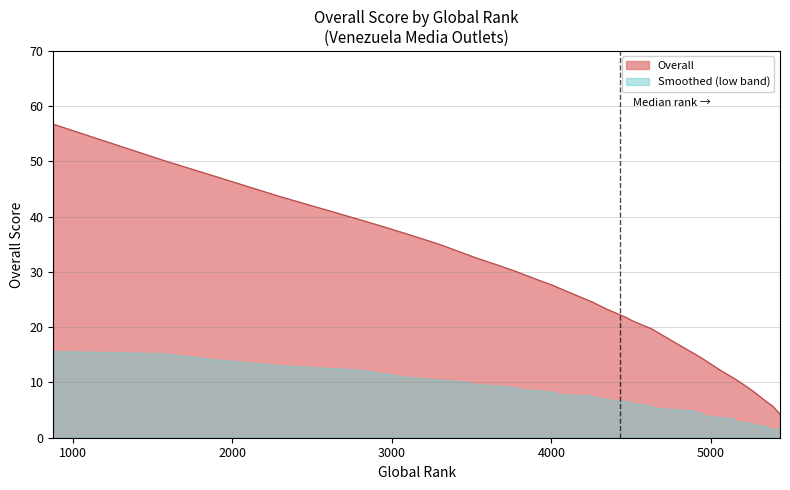

What is the value of the 19th point from the left?

14.0